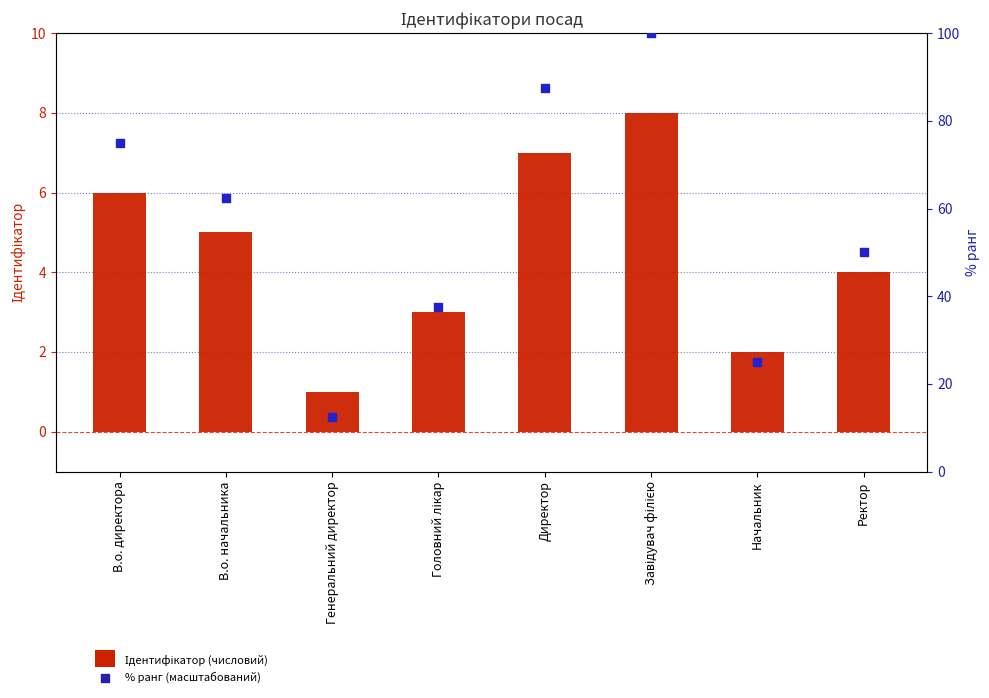

Is the value of % ранг at В.о. начальника greater than the value of Ідентифікатор at Начальник?

Yes